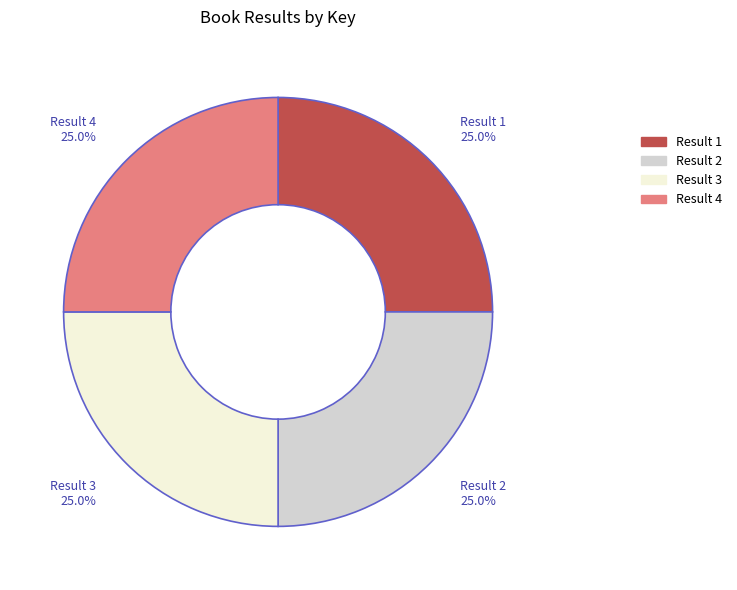

Is there any slice that represents more than half of the pie?

No